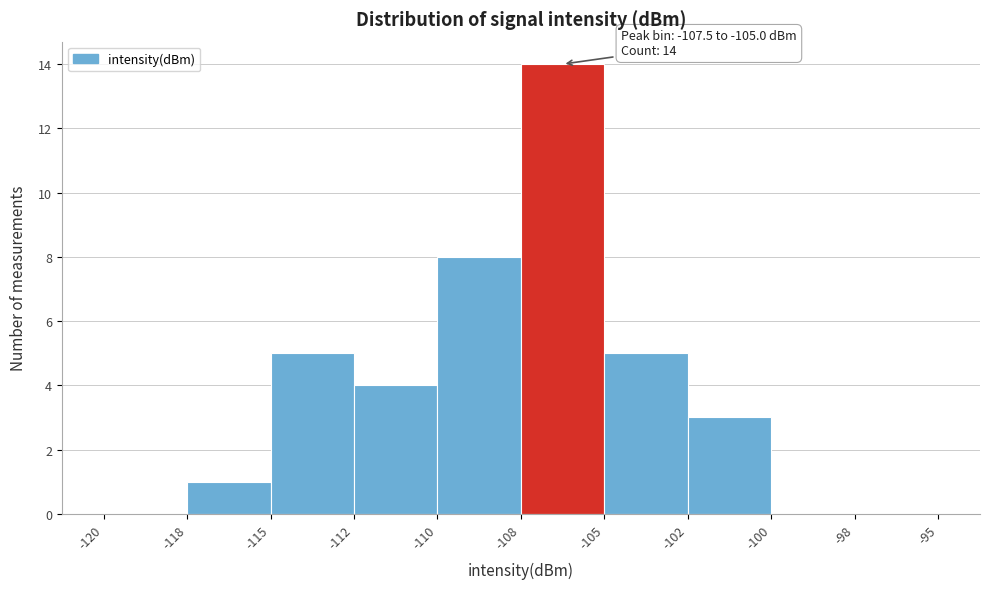

Reading left to right, what are all the values shown in this chart?

-120=0	-118=1	-115=5	-112=4	-110=8	-108=14	-105=5	-102=3	-100=0	-98=0